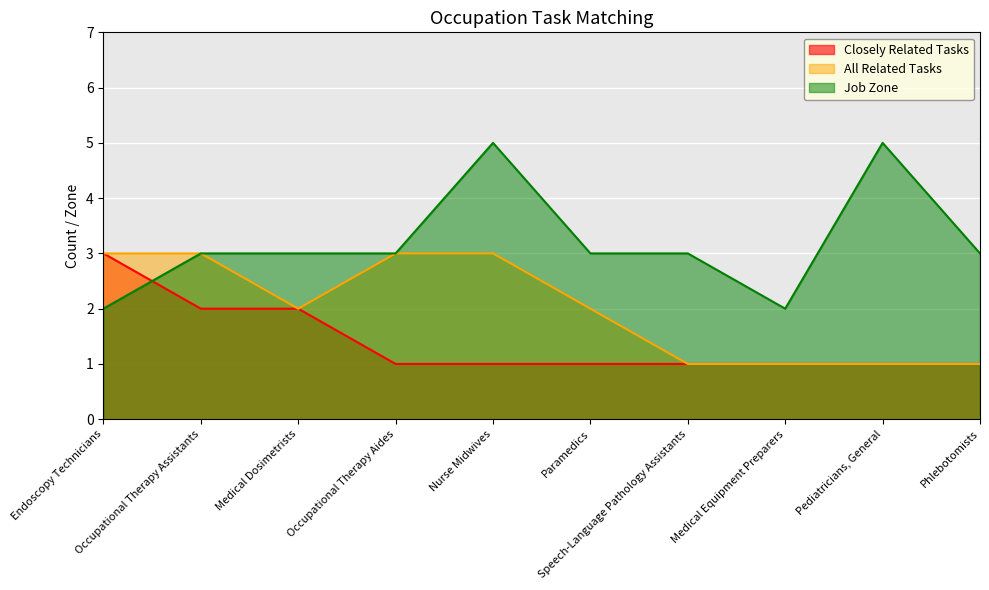

How many Job Zone values are between 3 and 4?

6